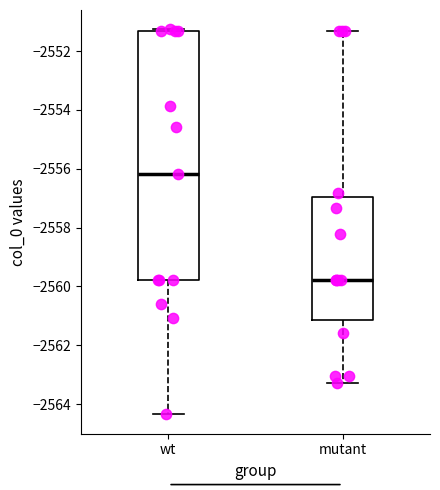

Reading left to right, read every box against the y-axis: the position of its median line, the range the box covers, and the ends of its whiskers. The values are not printed on the chart, so give them approximately, as read against the axis.

wt: median -2556.2, box -2559.8 to -2551.4, whiskers -2564.4 to -2551.2
mutant: median -2559.8, box -2561.2 to -2557.0, whiskers -2563.2 to -2551.4